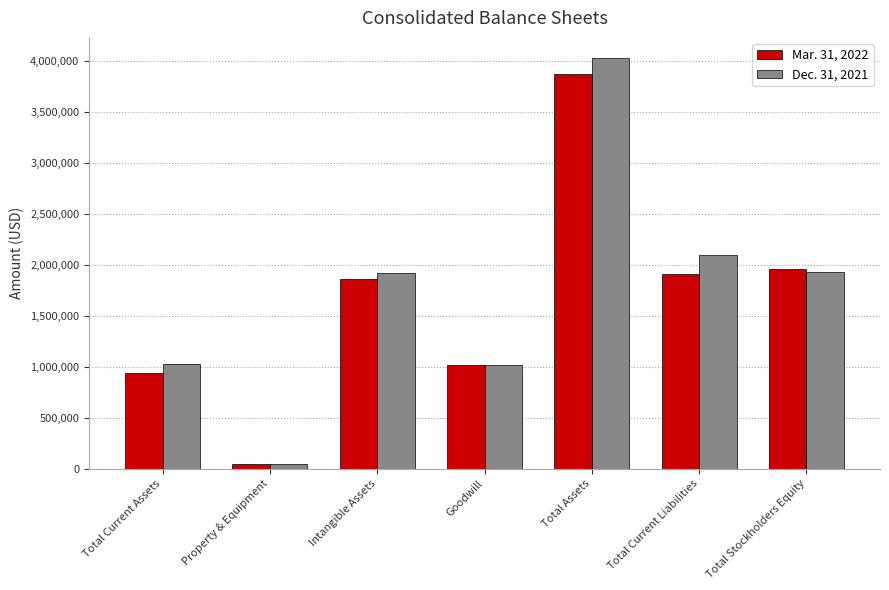

Are the bars grouped side by side (vs. stacked)?

Yes